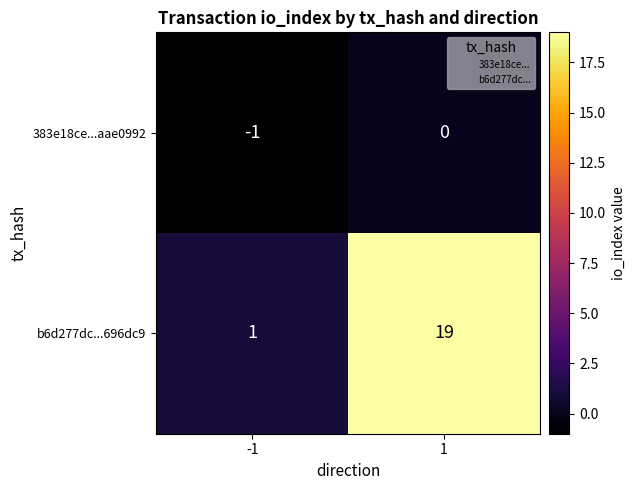

What is the maximum value shown in the chart?

19